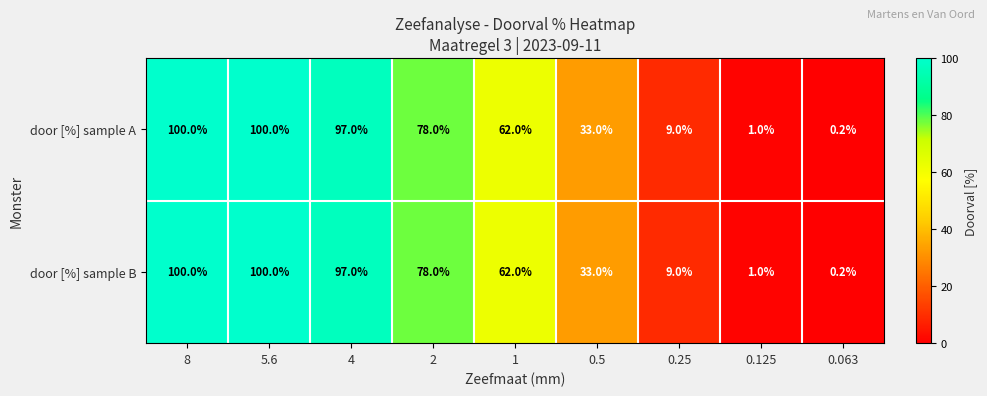

Which label corresponds to the smallest value in the chart?

0.063